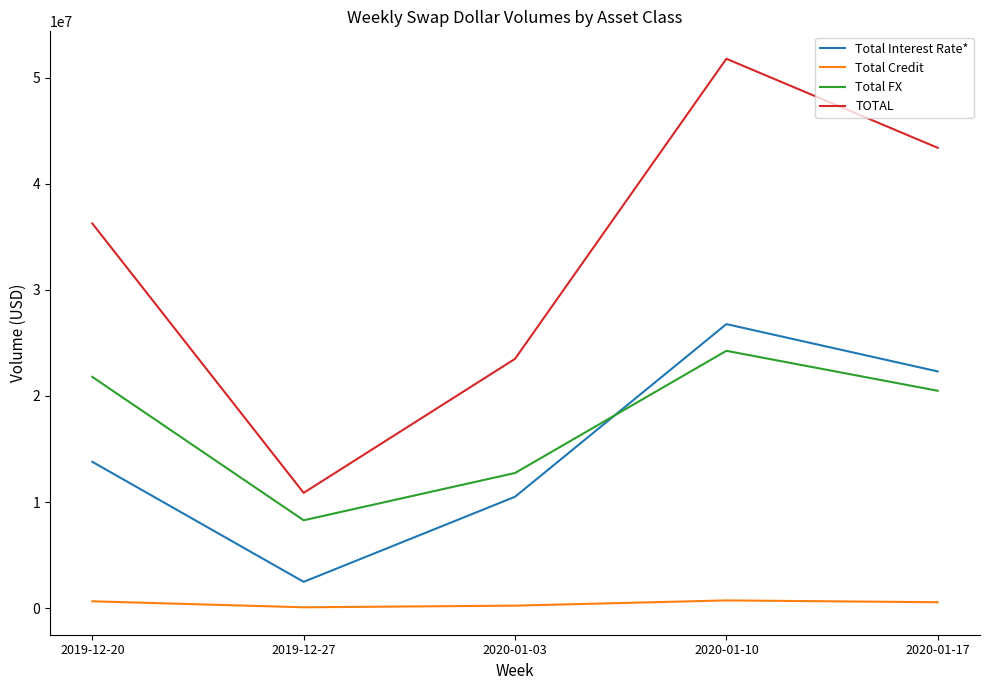

List the labels in order of TOTAL value, smallest first.

2019-12-27, 2020-01-03, 2019-12-20, 2020-01-17, 2020-01-10